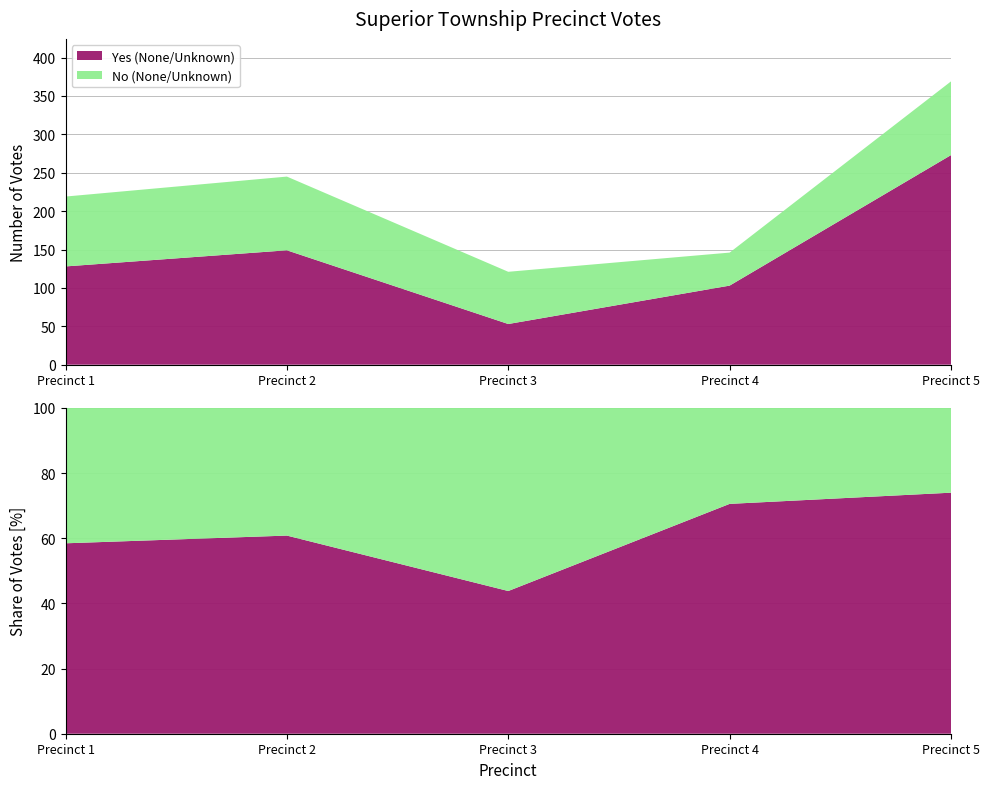

Reading left to right, what are all the values shown in this chart?

Yes (None/Unknown): Precinct 1=128	Precinct 2=149	Precinct 3=53	Precinct 4=103	Precinct 5=273
No (None/Unknown): Precinct 1=91	Precinct 2=96	Precinct 3=68	Precinct 4=43	Precinct 5=96